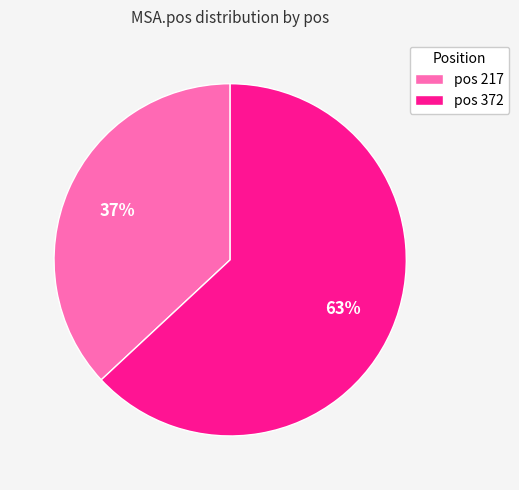

Count the number of slices in the pie.

2